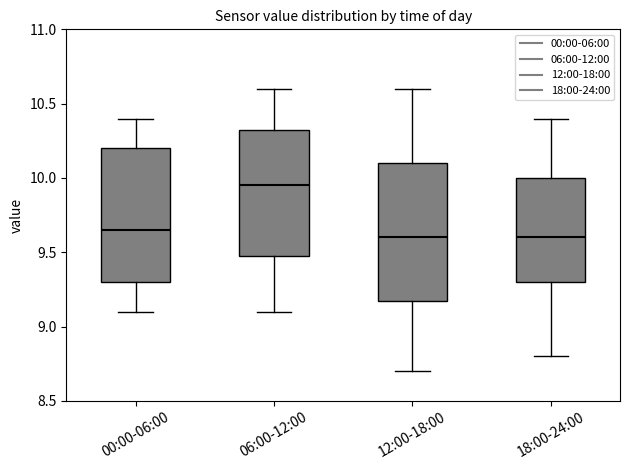

Reading left to right, read every box against the y-axis: the position of its median line, the range the box covers, and the ends of its whiskers. The values are not printed on the chart, so give them approximately, as read against the axis.

00:00-06:00: median 9.65, box 9.30 to 10.20, whiskers 9.10 to 10.40
06:00-12:00: median 9.95, box 9.50 to 10.35, whiskers 9.10 to 10.60
12:00-18:00: median 9.60, box 9.20 to 10.10, whiskers 8.70 to 10.60
18:00-24:00: median 9.60, box 9.30 to 10.00, whiskers 8.80 to 10.40